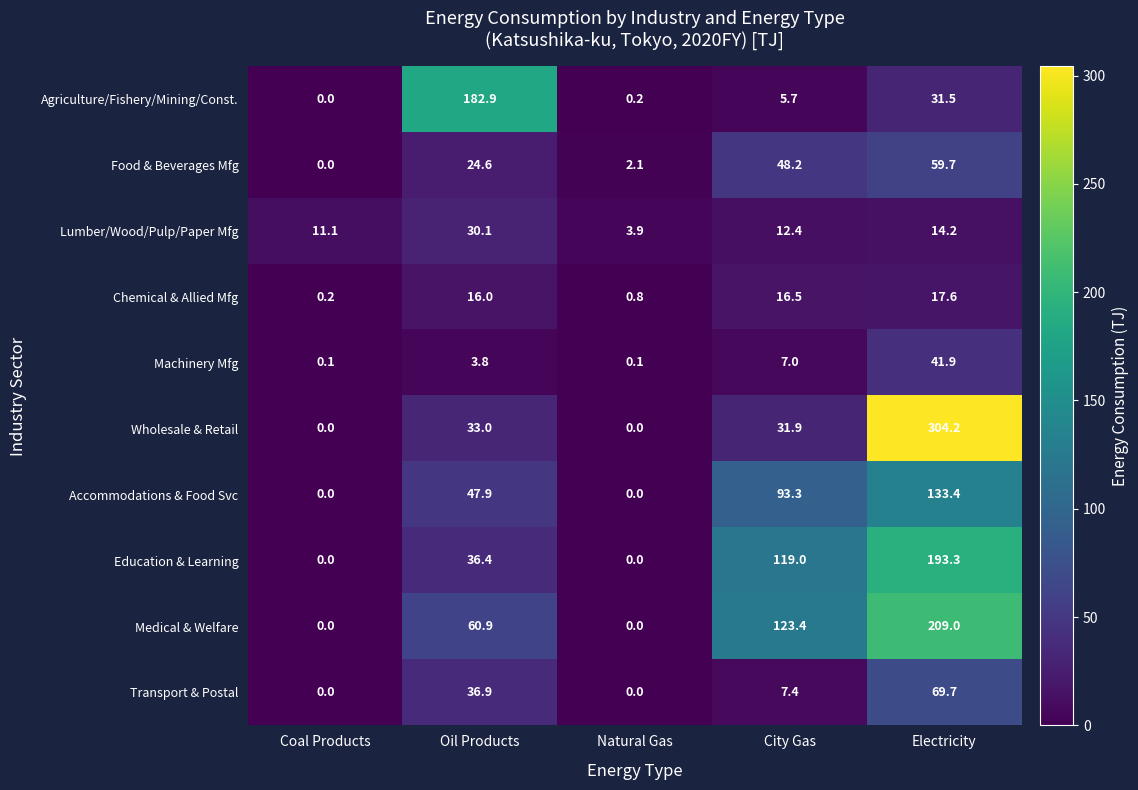

Which series has the widest spread of values?

Wholesale & Retail